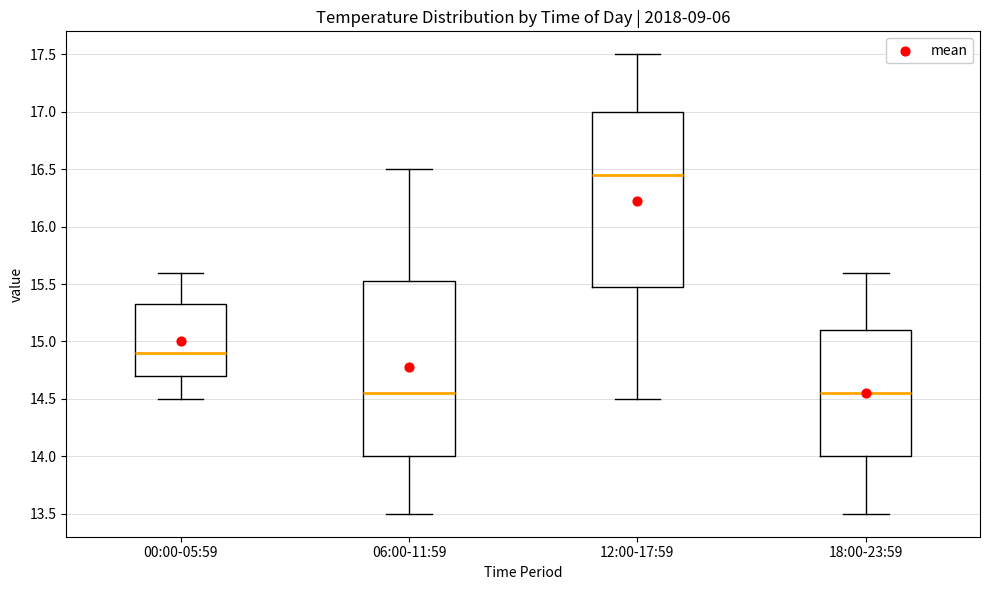

Reading left to right, read every box against the y-axis: the position of its median line, the range the box covers, and the ends of its whiskers. The values are not printed on the chart, so give them approximately, as read against the axis.

00:00-05:59: median 14.90, box 14.70 to 15.35, whiskers 14.50 to 15.60
06:00-11:59: median 14.55, box 14.00 to 15.55, whiskers 13.50 to 16.50
12:00-17:59: median 16.45, box 15.50 to 17.00, whiskers 14.50 to 17.50
18:00-23:59: median 14.55, box 14.00 to 15.10, whiskers 13.50 to 15.60